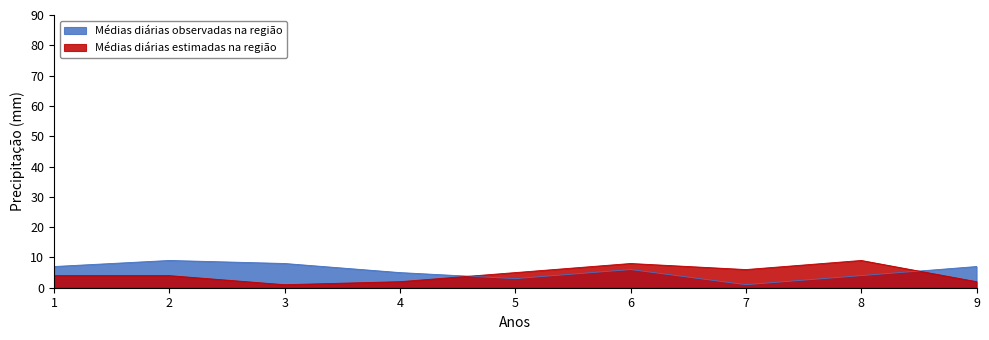

At which label does col_6 first exceed 4?

5